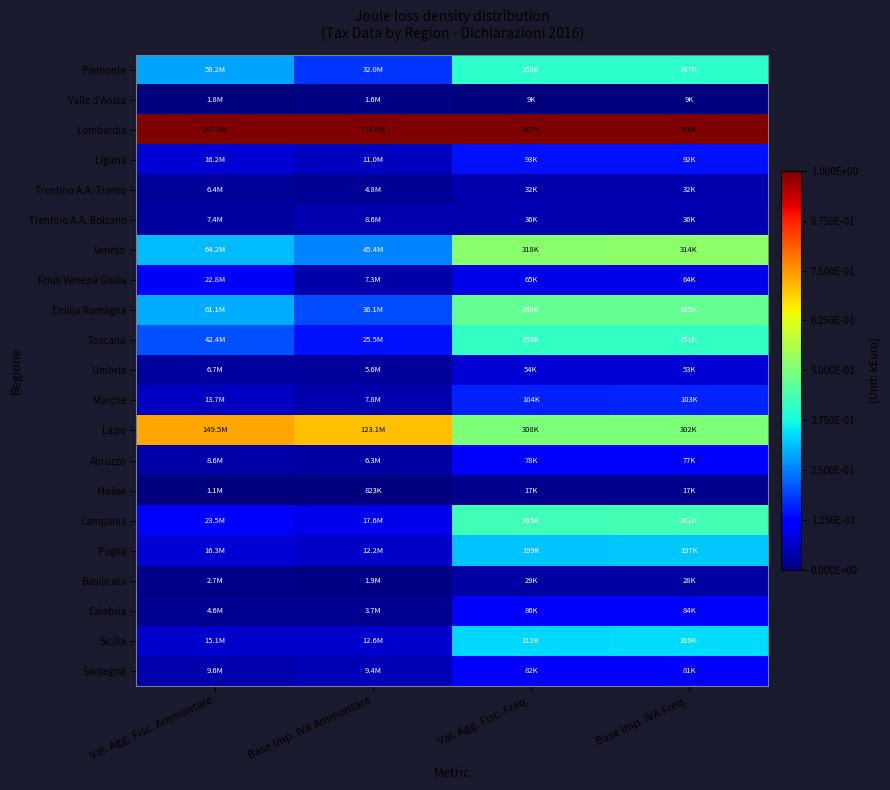

Which series has the largest total across all categories?

Lombardia